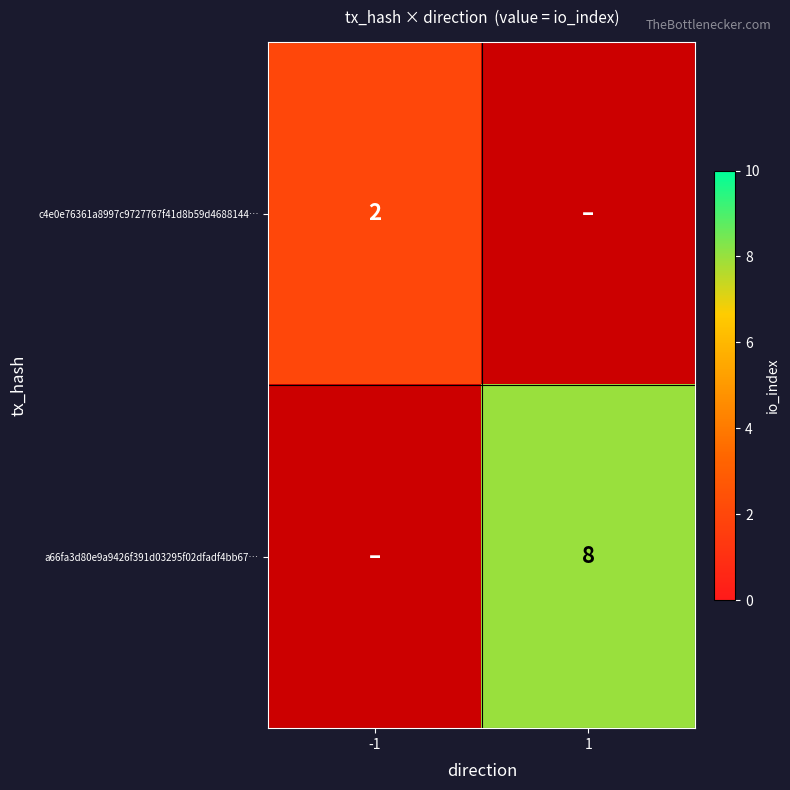

At 1, list the series in order from largest to smallest.

a66fa3d80e9a9426f391d03295f02dfadf4bb67…, c4e0e76361a8997c9727767f41d8b59d4688144…